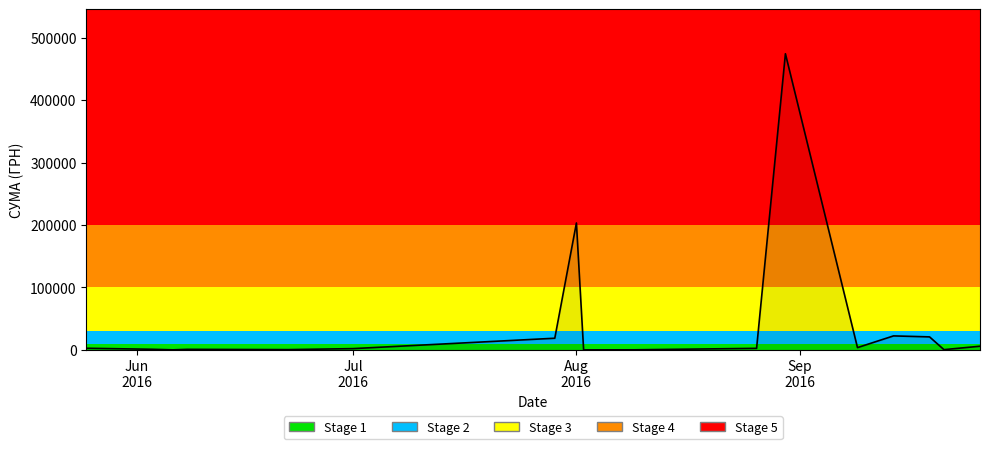

What is the maximum value shown in the chart?

474245.3